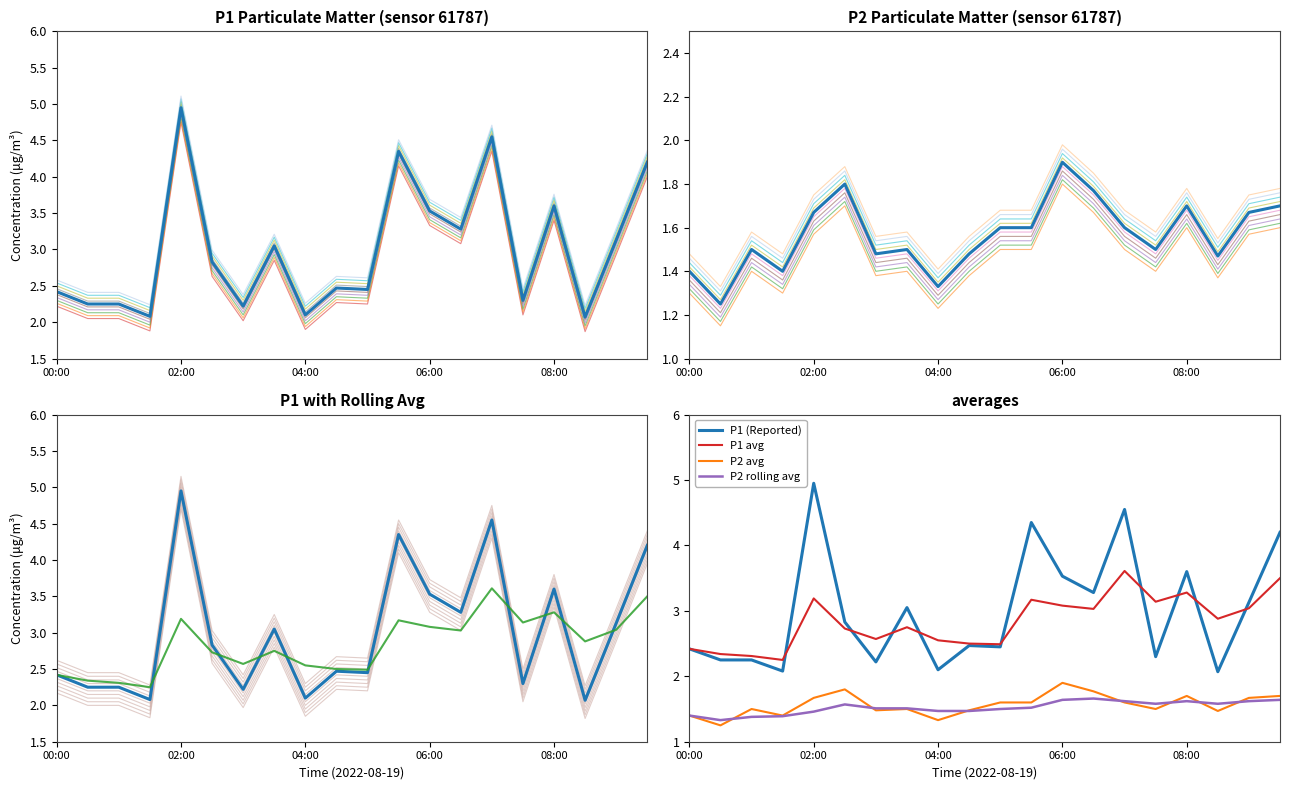

Where is the first local maximum for P1 rolling avg?

02:00